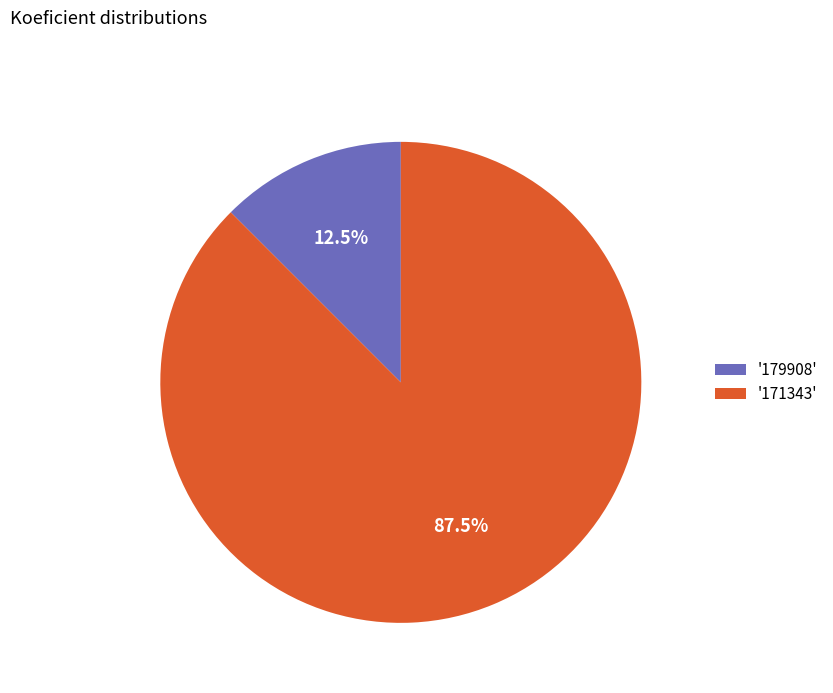

How many slices are in this pie chart?

2